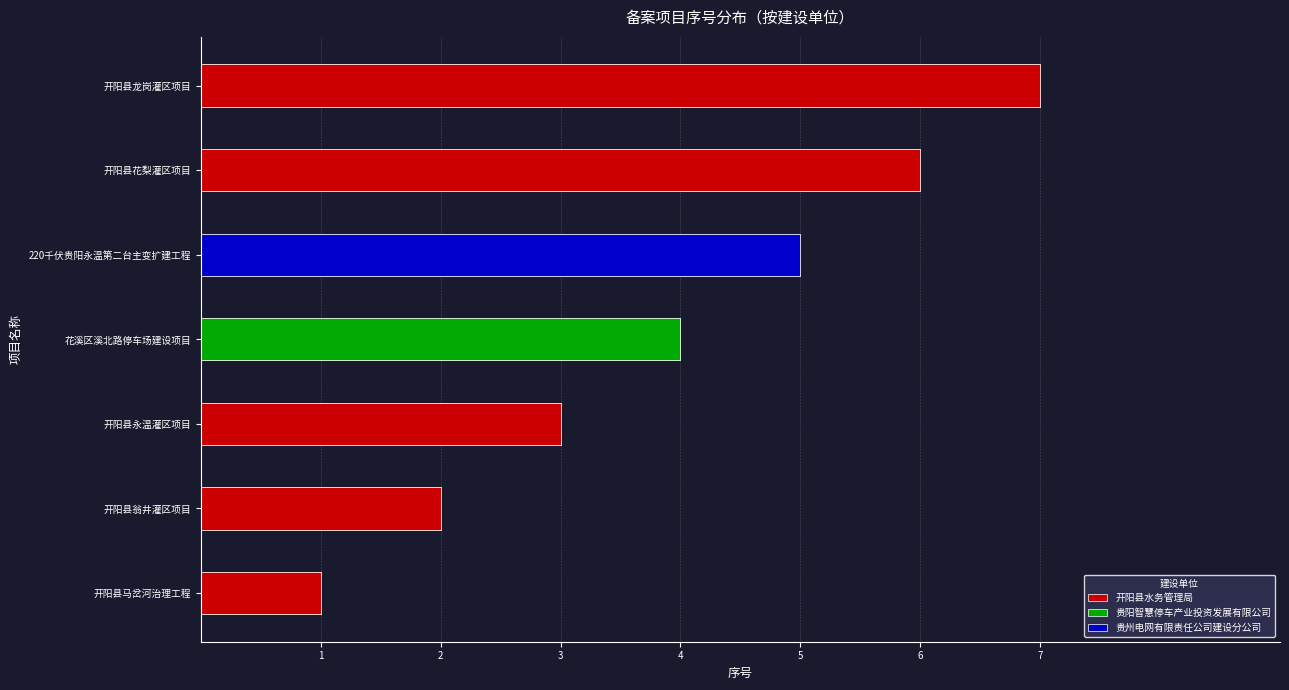

How many values are between 2 and 6?

3